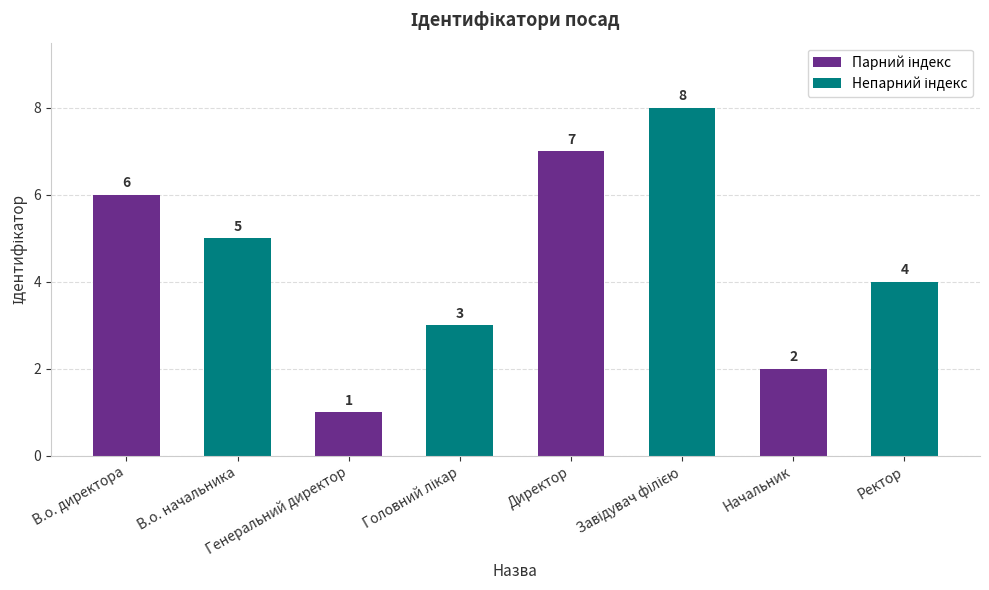

What is the smallest value displayed?

1